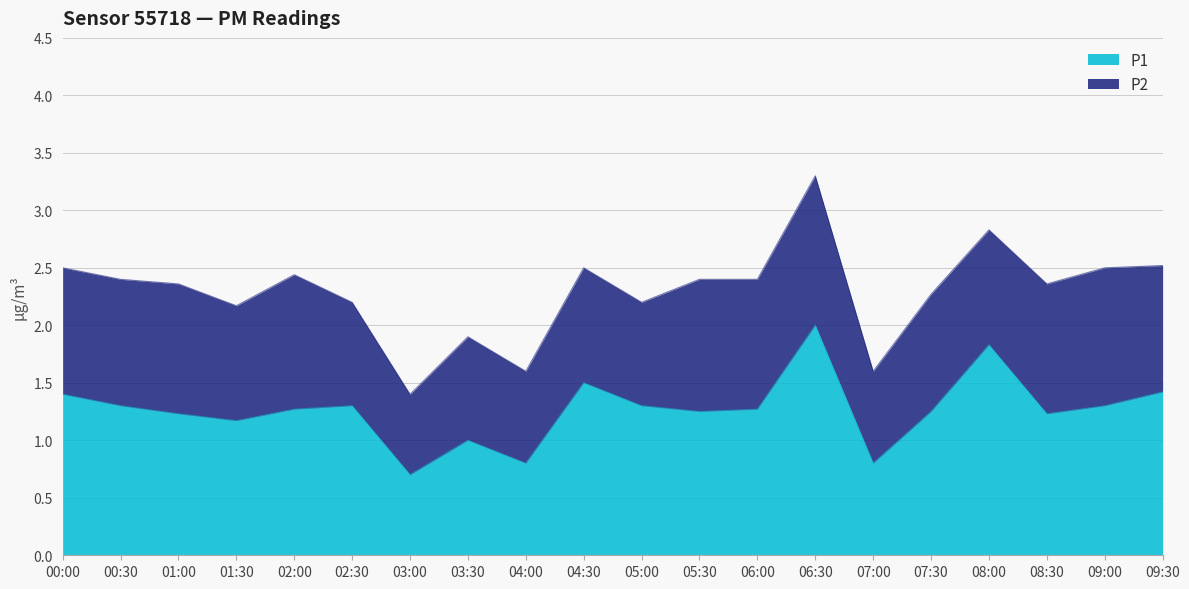

What is the sum of the values at 07:30 and 04:00?

2.0